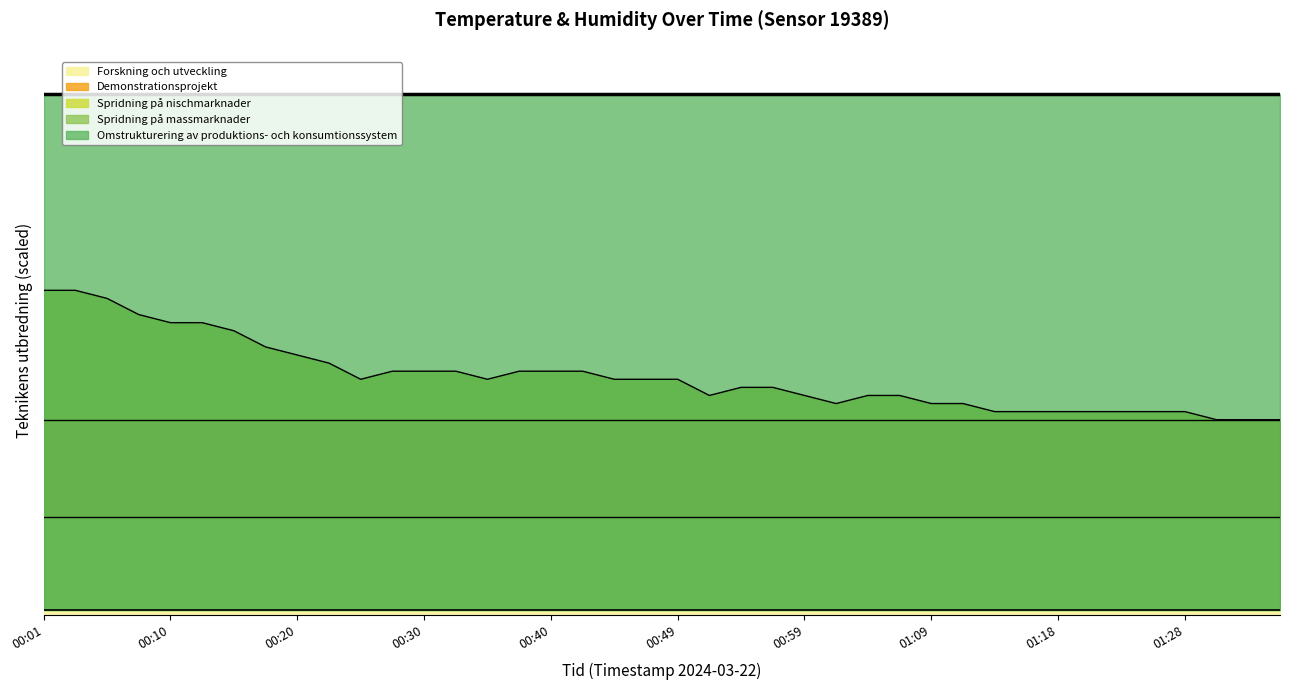

How many points are lower than both their immediate neighbors (excluding endpoints)?

4